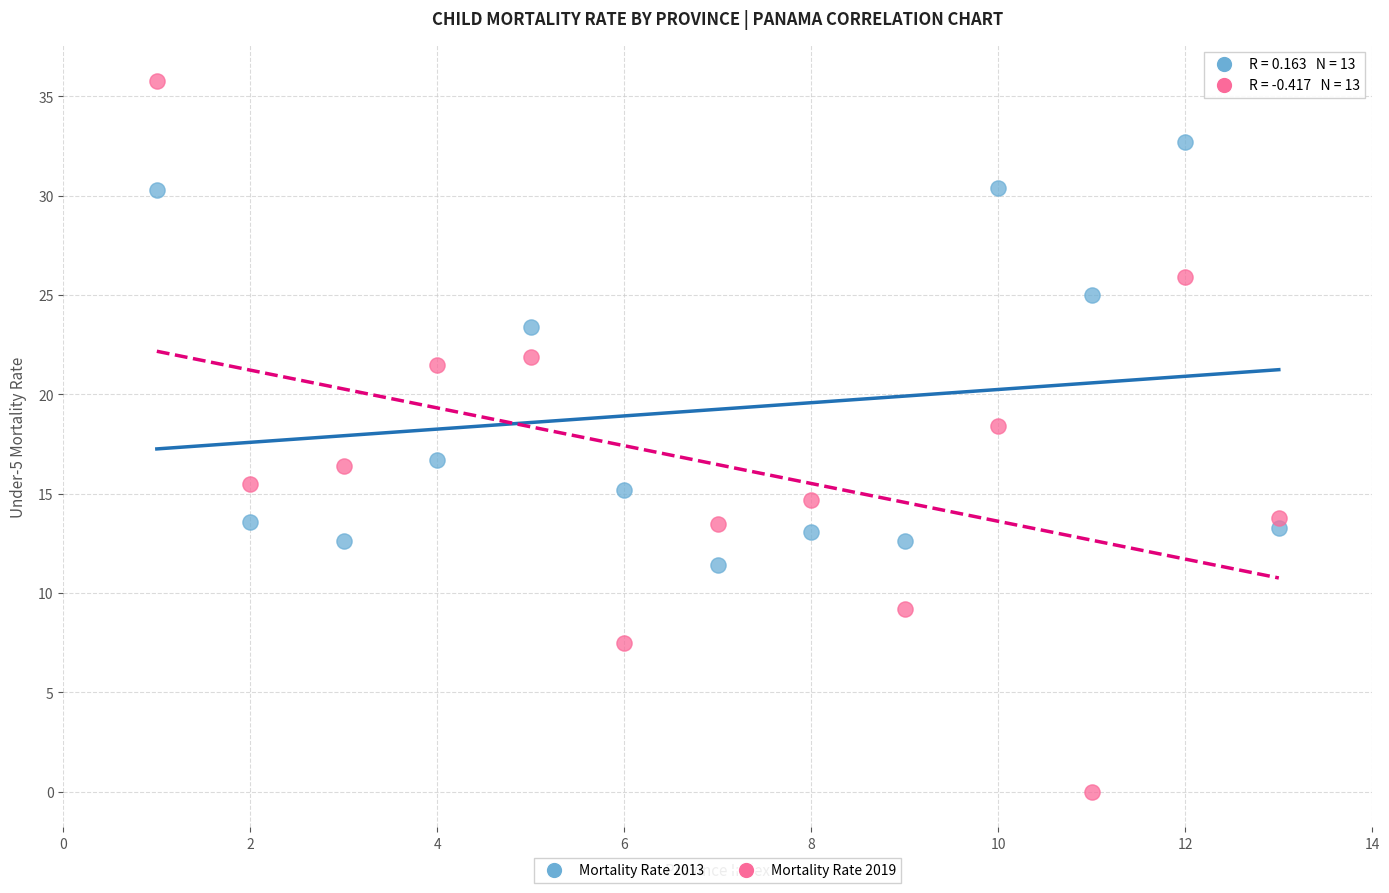

What are all the series names shown in the legend?

Mortality Rate 2013, Mortality Rate 2019